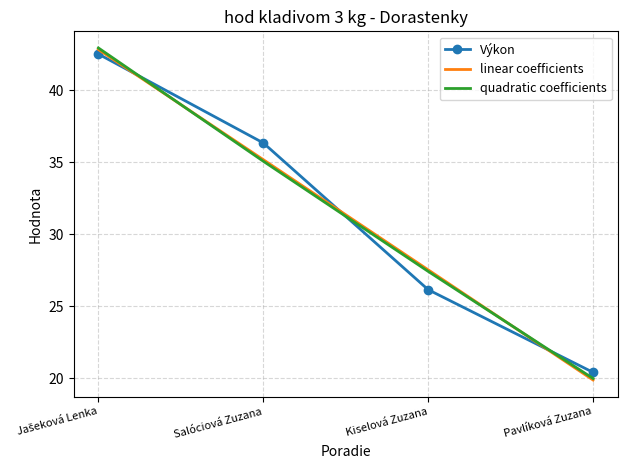

What is the difference between the highest and lowest values at Salóciová Zuzana?

1.3